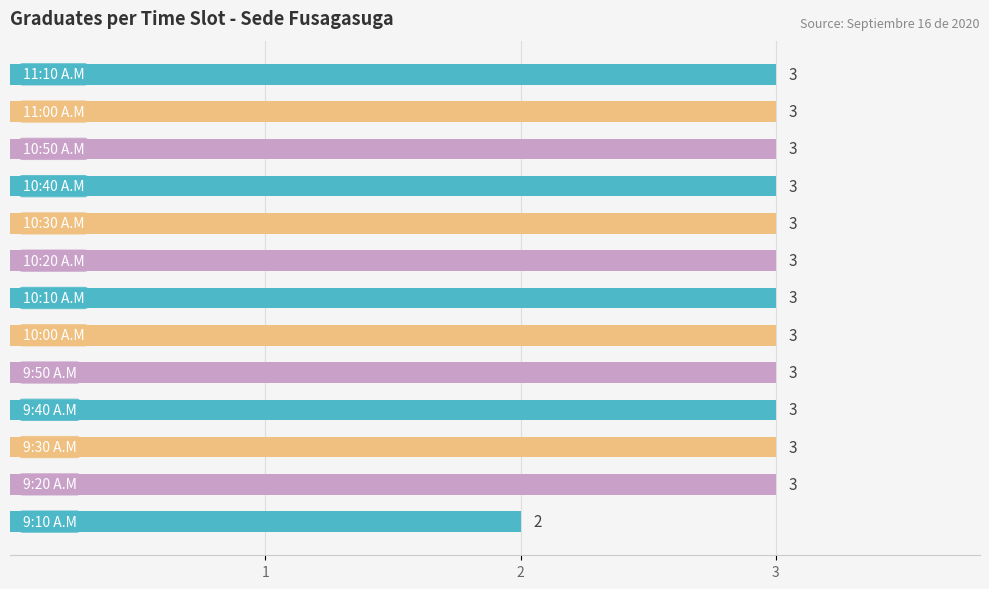

How many values are between 3 and 4?

12